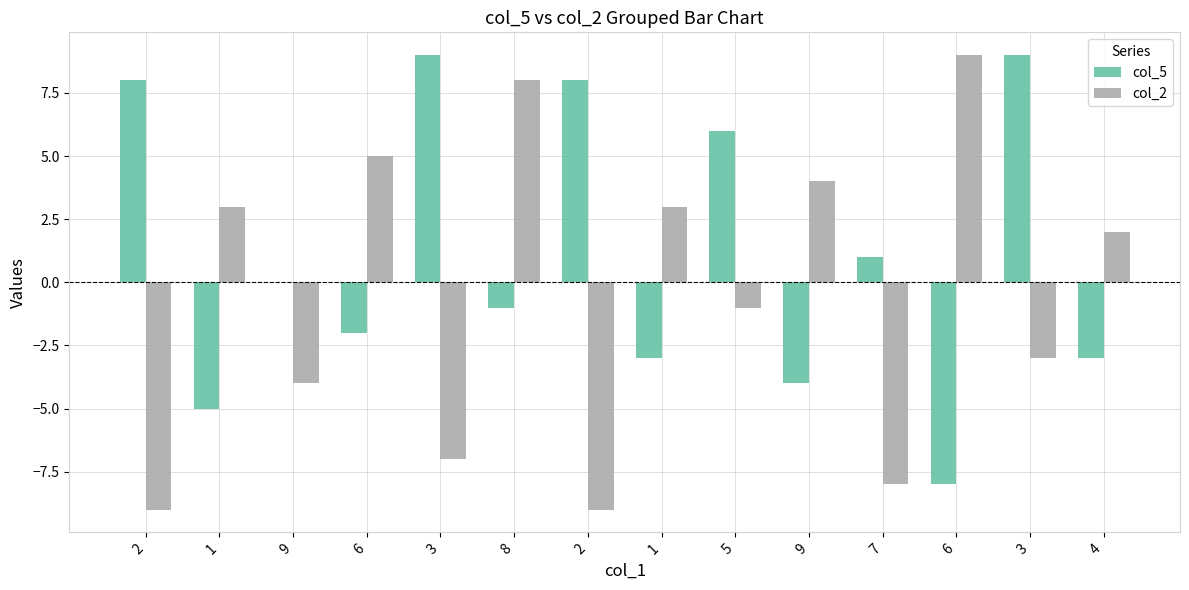

What is the spread (max minus min) of values at 2?

17